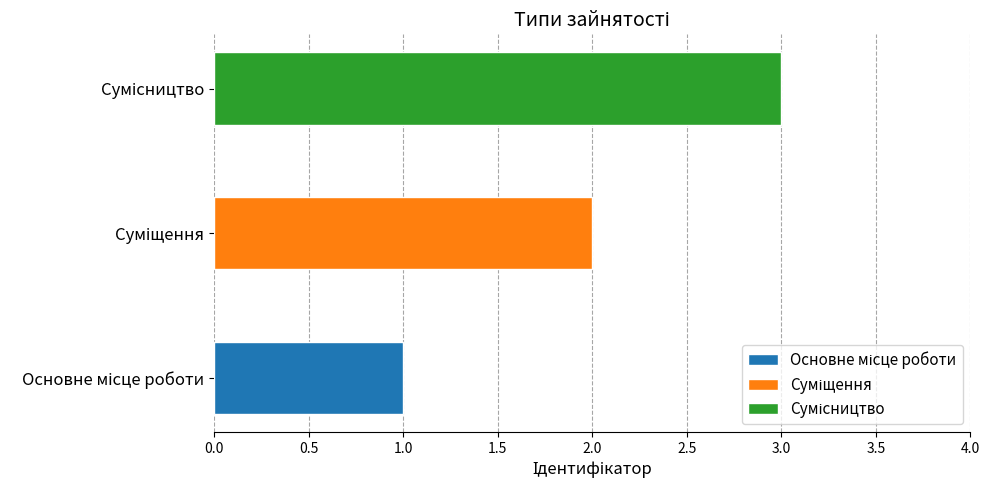

What position from the right is Сумісництво?

1